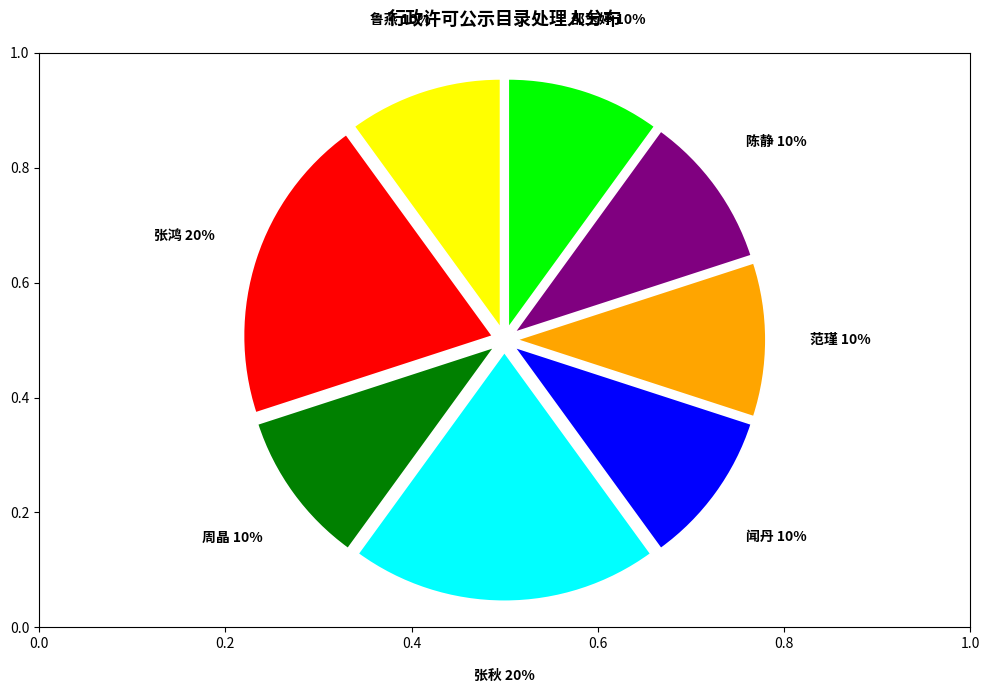

To the nearest percent, what is the average slice percentage?

12%